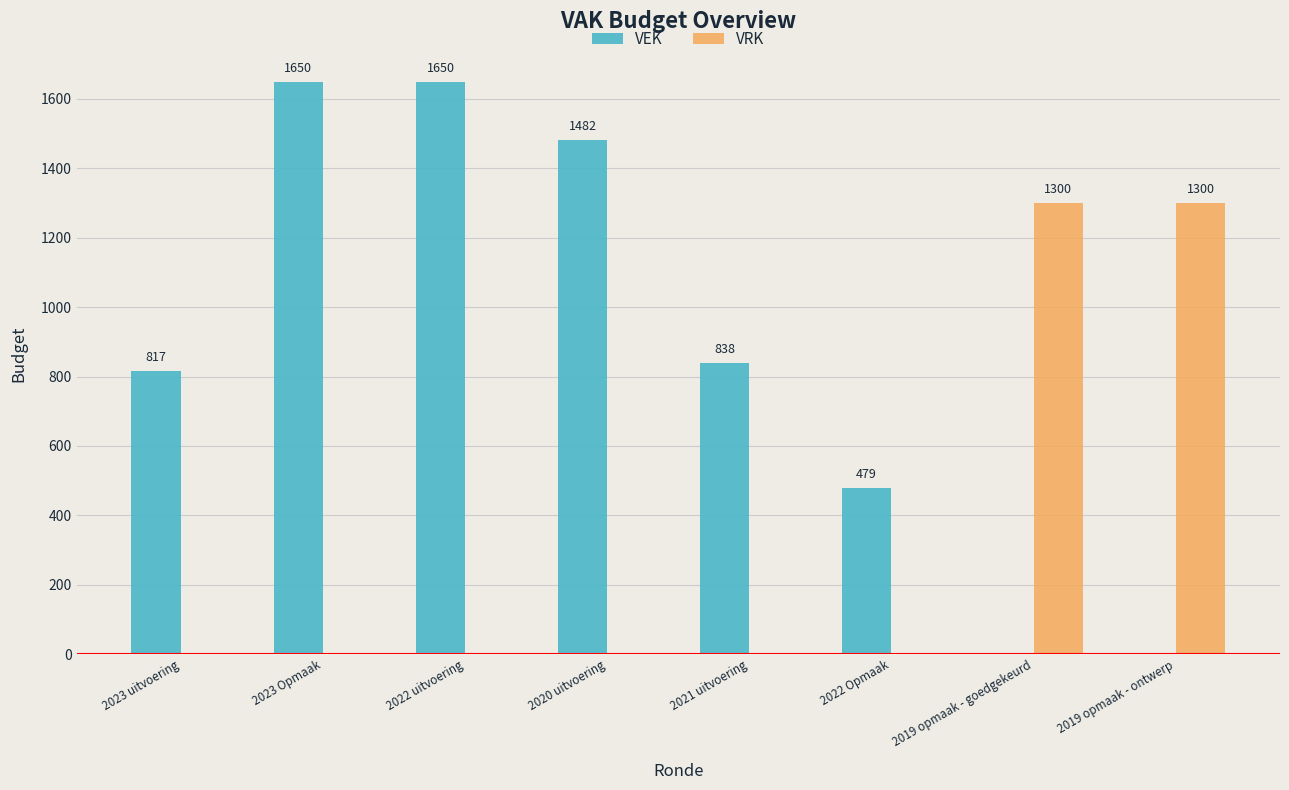

Between 2022 uitvoering and 2021 uitvoering, which series saw the biggest shift?

VEK